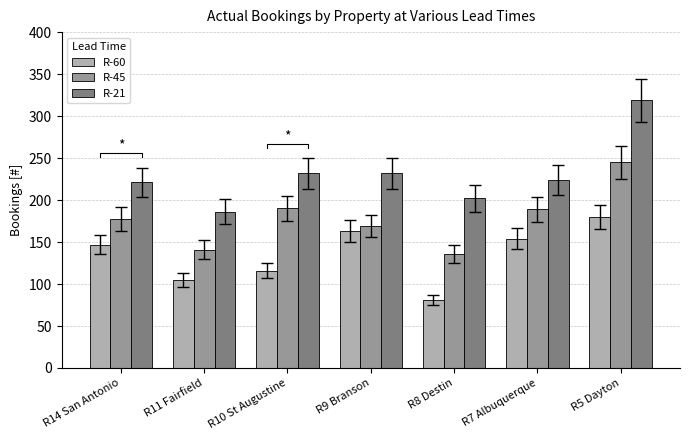

At which category is the sum across all series the highest?

R5 Dayton